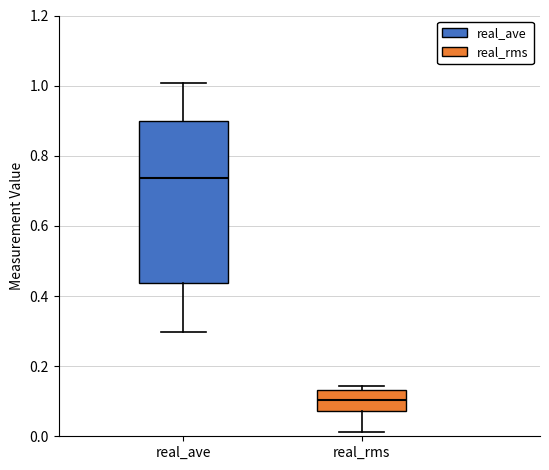

Where is the lower edge of the box for real_ave on the y-axis? The values are not printed on the chart, so give them approximately, as read against the axis.

0.44